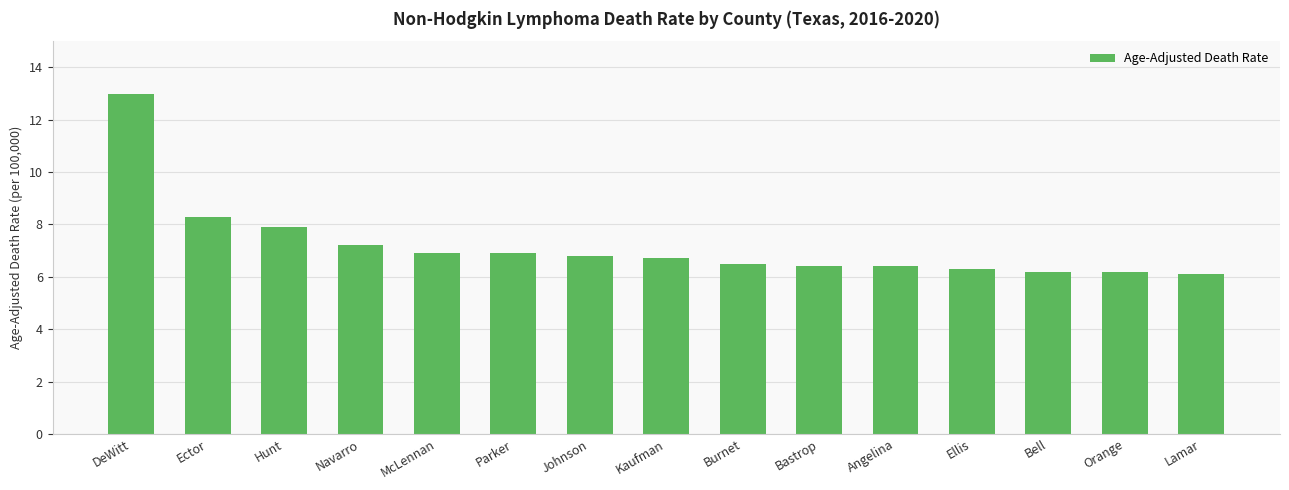

What is the change in value from Burnet to Bastrop?

-0.1